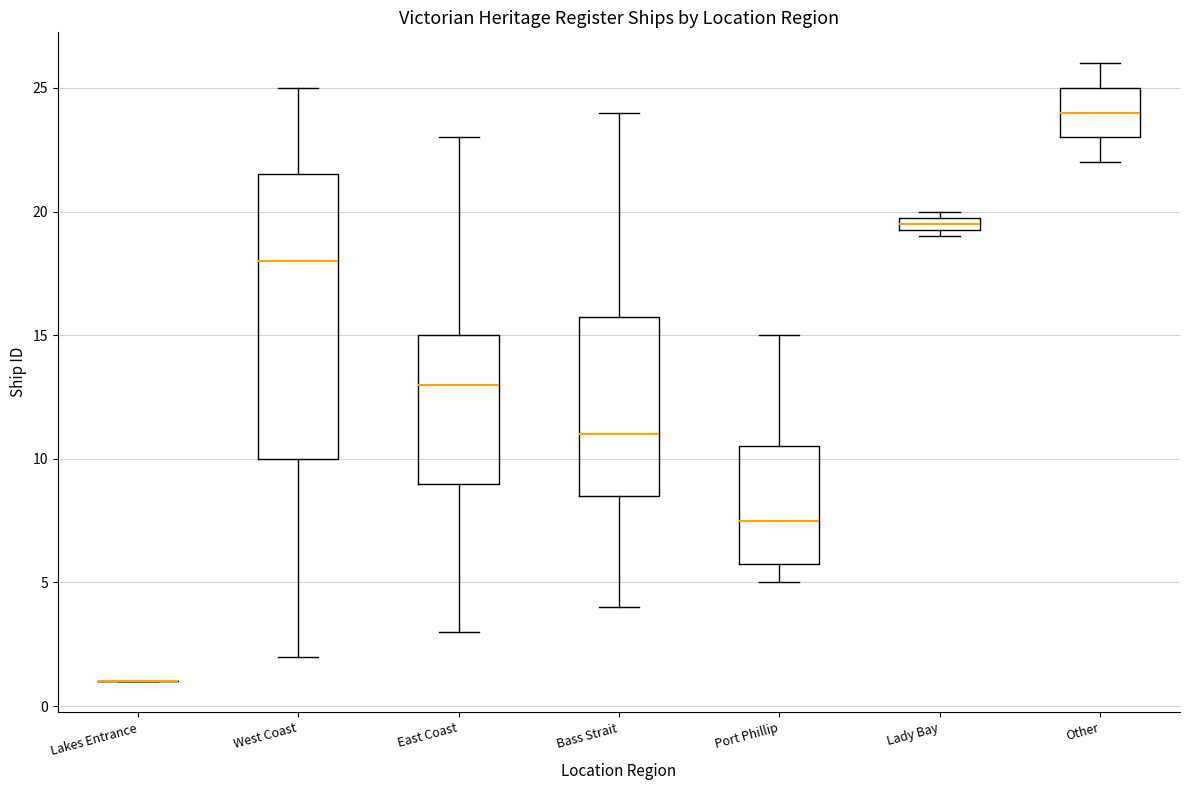

Comparing the boxes themselves (not the whiskers), which one is the tallest?

West Coast